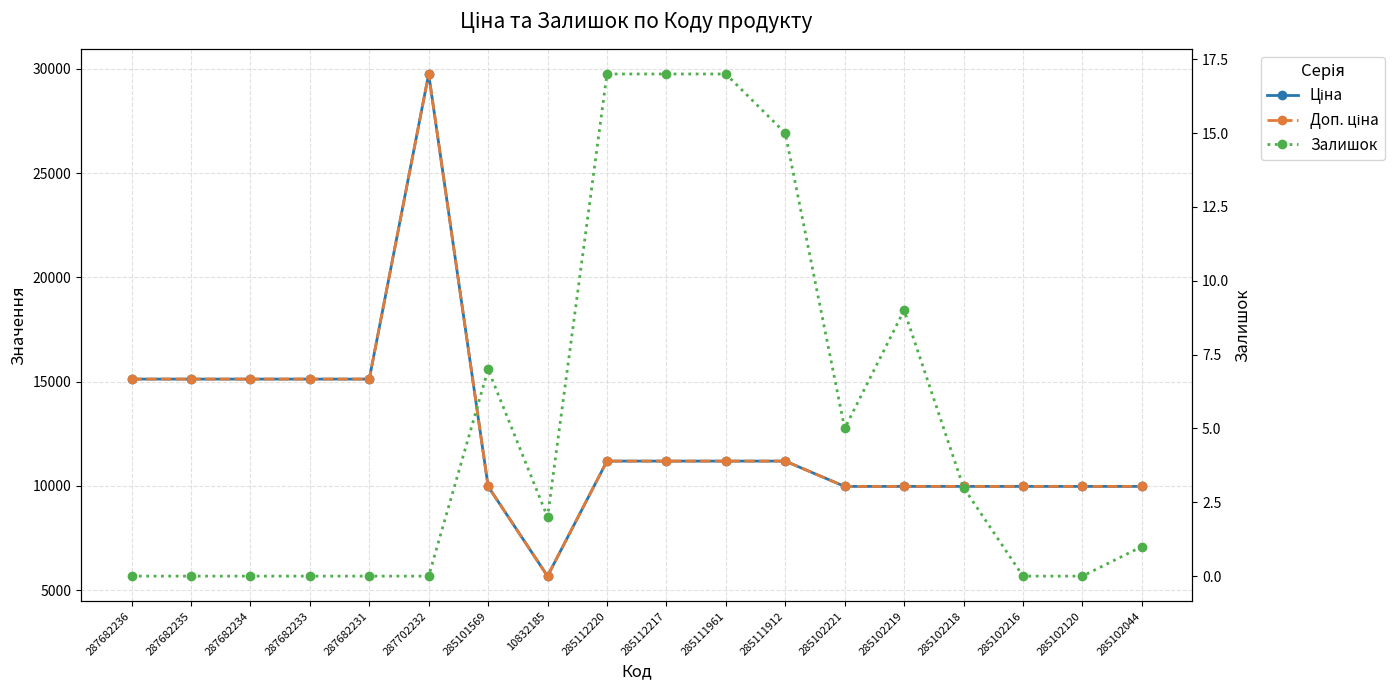

True or false: Доп. ціна has a value of 14975.4 at 285102216.

False